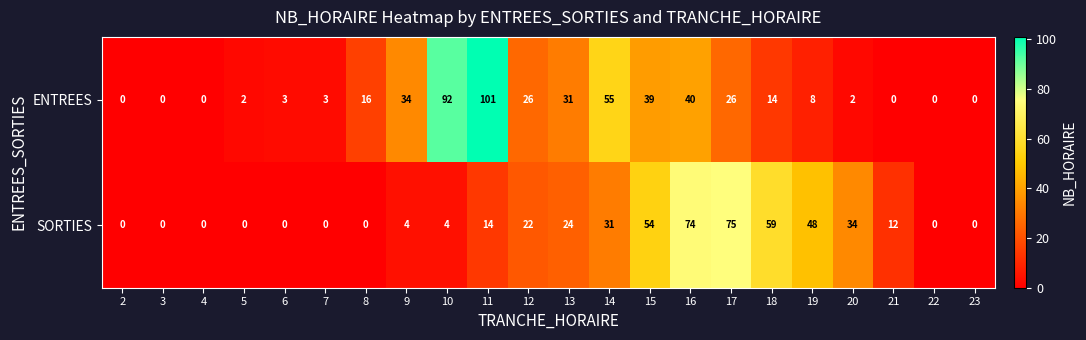

At 5, list the series in order from largest to smallest.

ENTREES, SORTIES